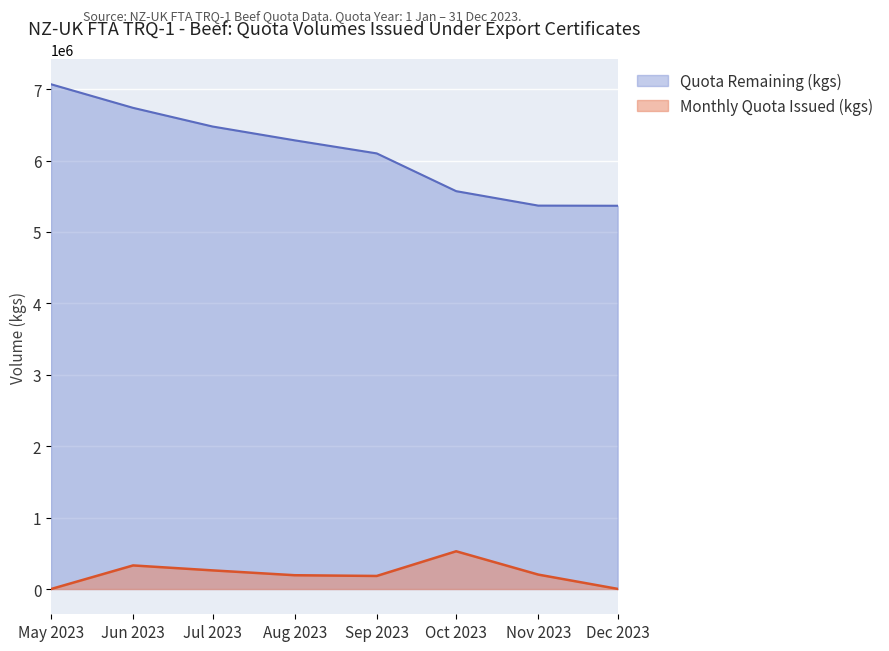

What is the approximate value of Quota Remaining (kgs) at May 2023?

7068493